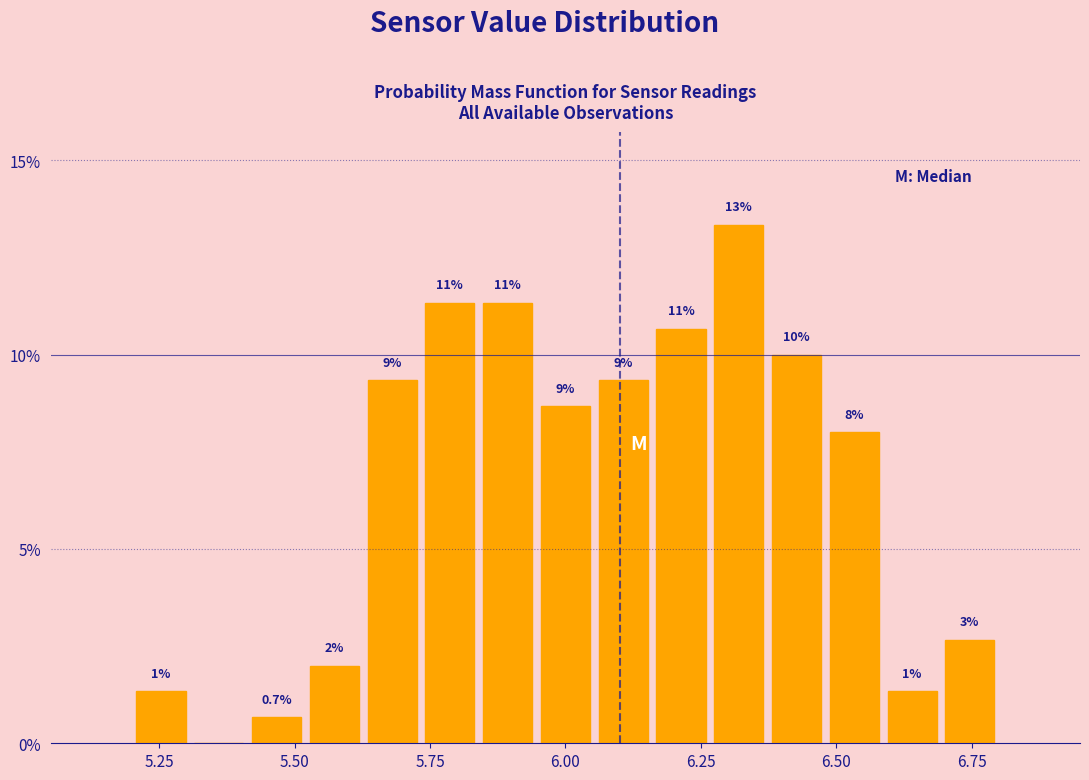

Around what value on the x-axis is the tallest bar? Give the approximate position of its centre, as read against the axis.

6.30